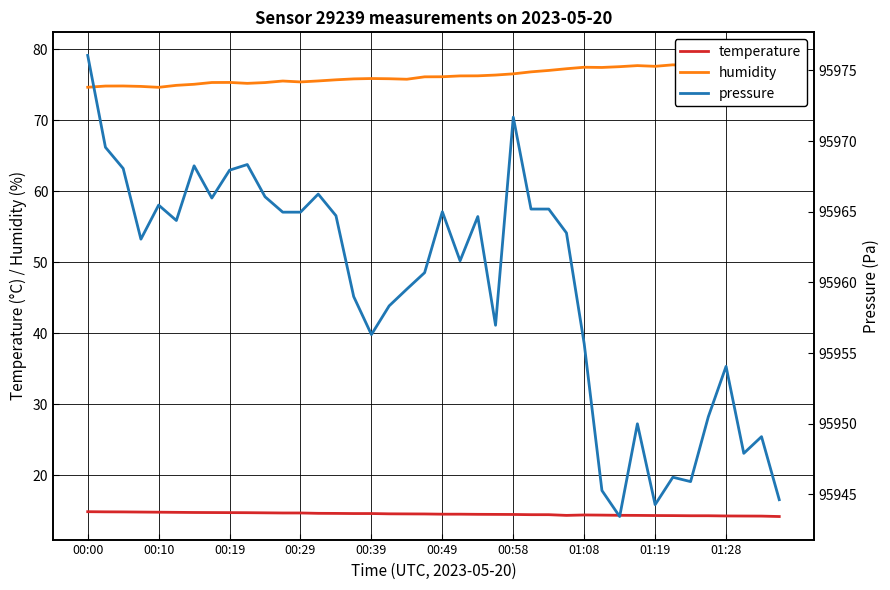

What are all the series names shown in the legend?

temperature, humidity, pressure